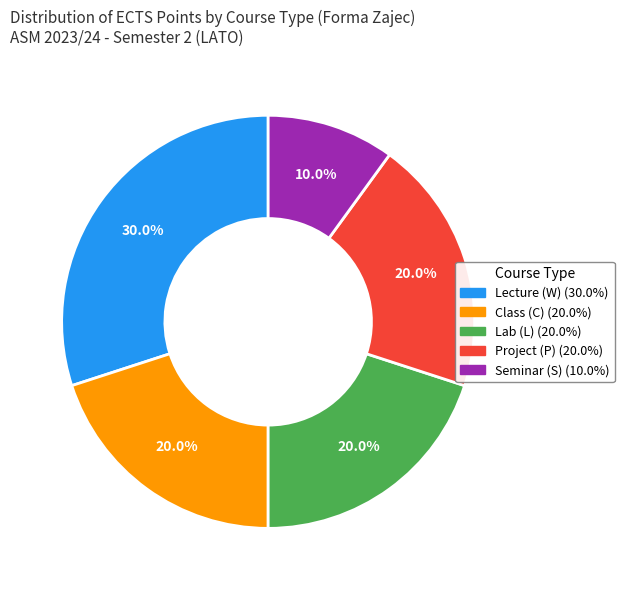

Is there a majority slice in this chart?

No